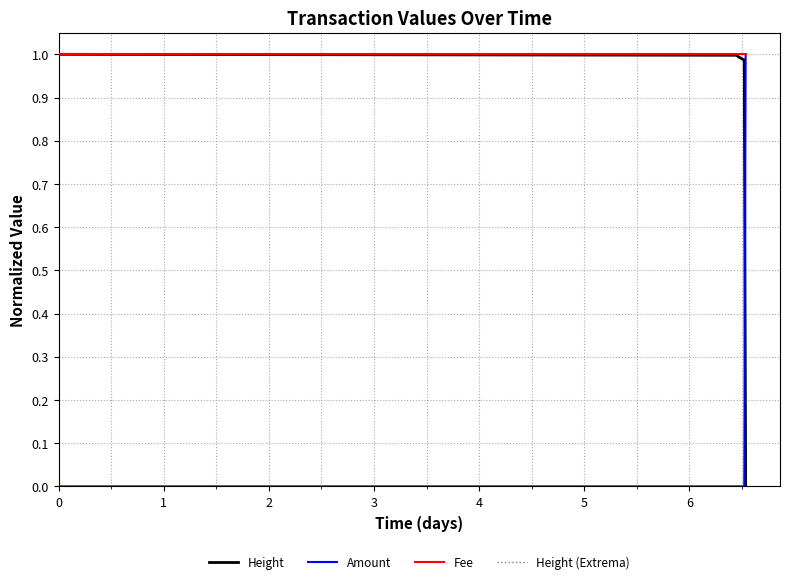

True or false: Fee and Height cross at least once.

False